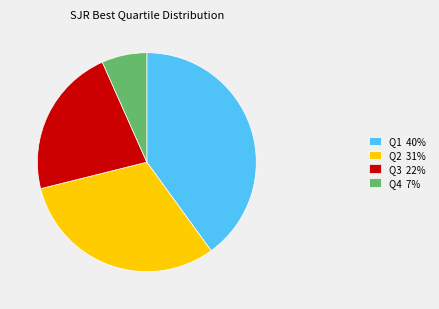

Do Q4 7% and Q3 22% together represent more than half of the pie?

No